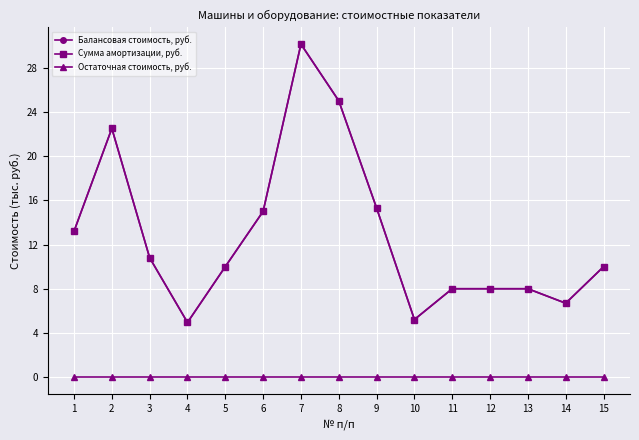

Rank the series by their maximum value, from lowest to highest.

Остаточная стоимость, руб., Балансовая стоимость, руб., Сумма амортизации, руб.